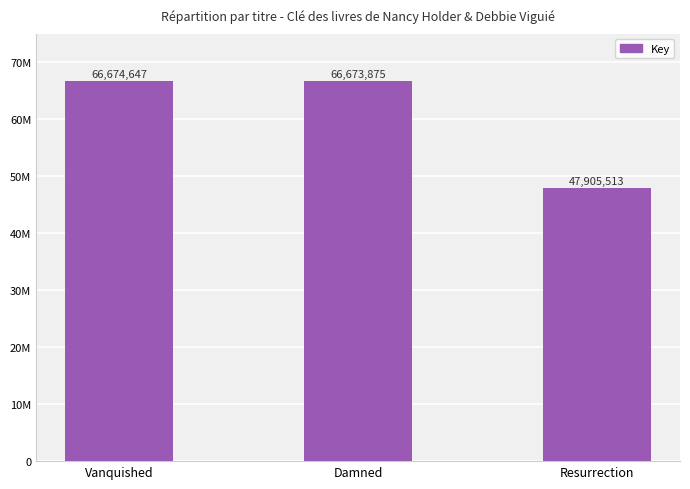

Reading left to right, list all the values displayed in this chart.

66674647	66673875	47905513